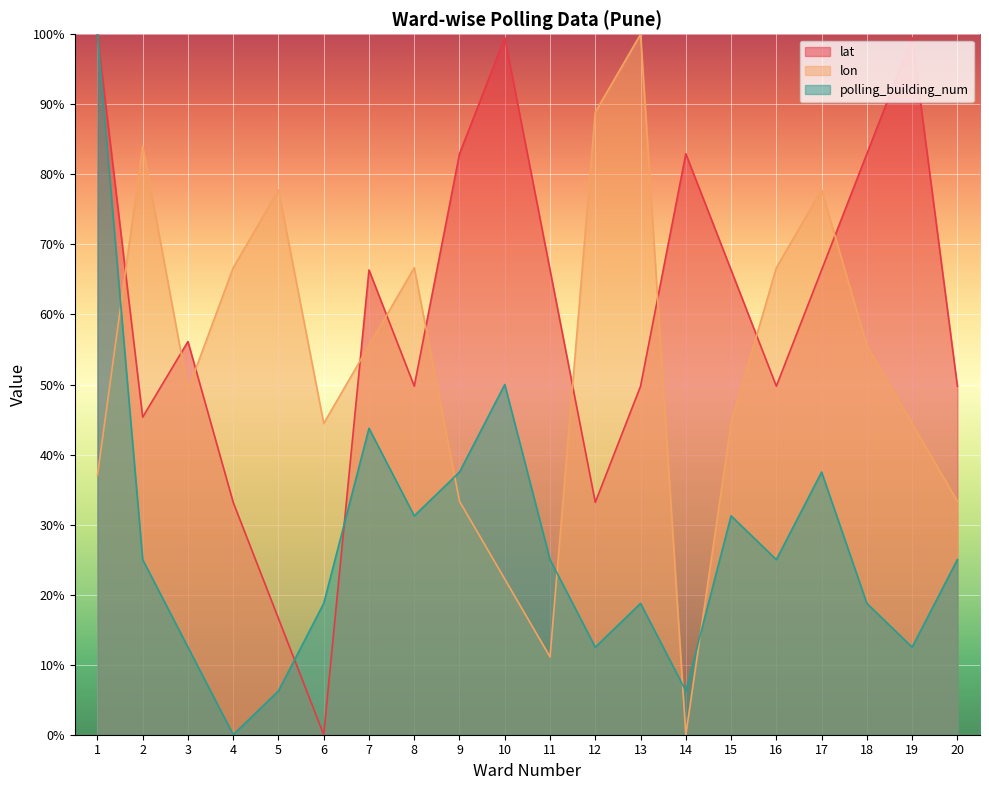

Reading right to left, list all the values displayed in this chart.

lat: 49.8	99.5	82.9	66.4	49.8	66.4	82.9	49.8	33.2	66.4	99.5	82.9	49.8	66.4	0.0	16.6	33.2	56.1	45.3	100.0
lon: 33.3	44.4	55.6	77.8	66.7	44.4	0.0	100.0	88.9	11.1	22.2	33.3	66.7	55.6	44.4	77.8	66.7	49.2	84.0	37.0
polling_building_num: 25.0	12.5	18.8	37.5	25.0	31.2	6.2	18.8	12.5	25.0	50.0	37.5	31.2	43.8	18.8	6.2	0.0	12.5	25.0	100.0